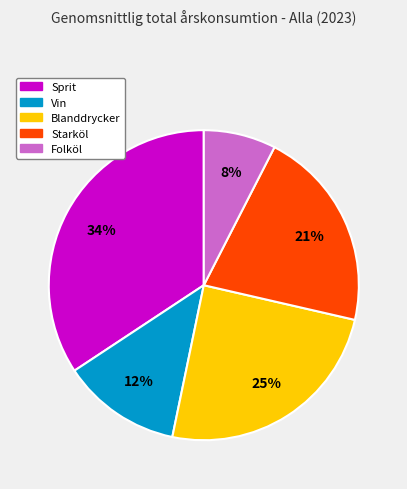

What is the ratio of the value at Starköl to the value at Sprit?

0.6